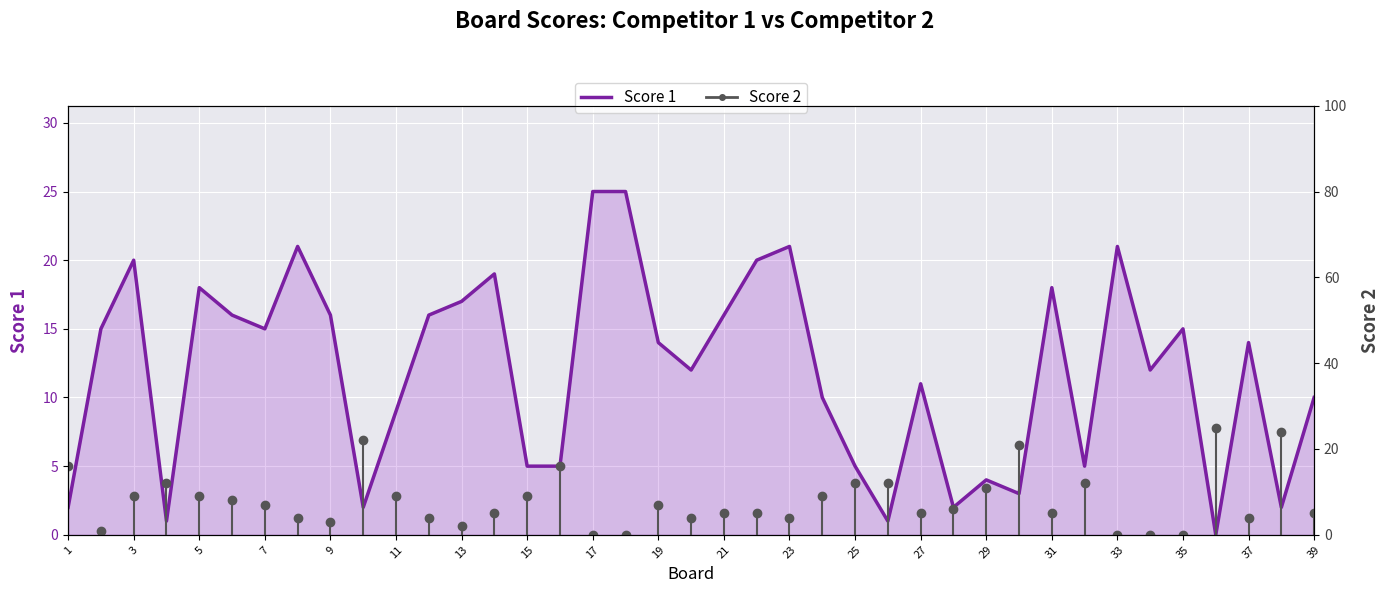

True or false: Score 1 has a value of 18 at 5.

True